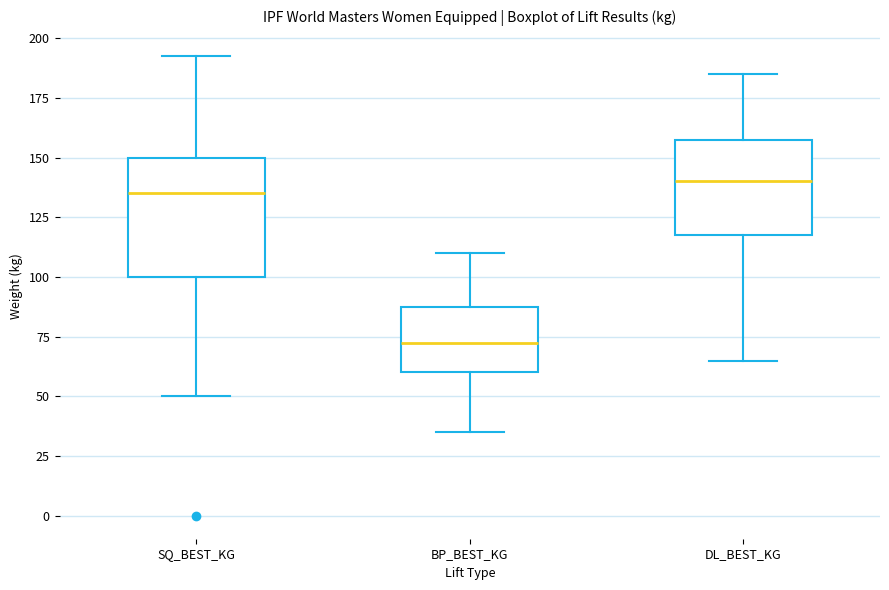

Which box has the lowest median line?

BP_BEST_KG